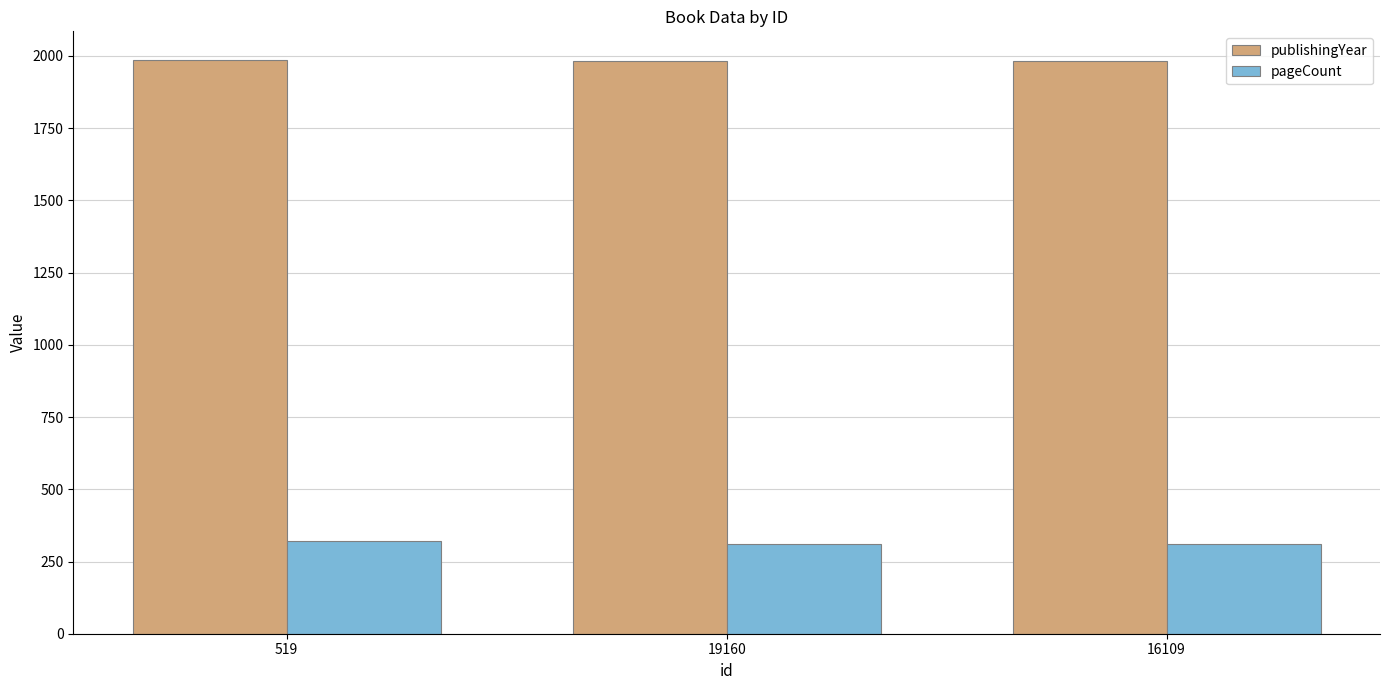

The value of pageCount at 16109 is 312. True or false?

True